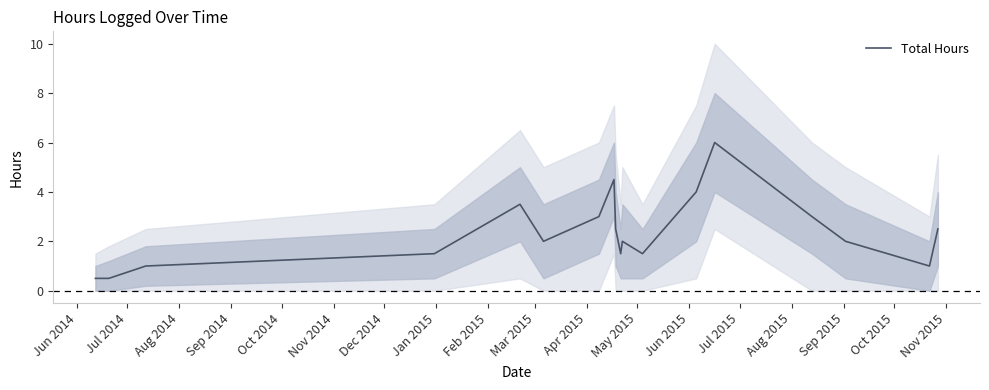

Is it true that the value at Mar 2015 is 2.2?

False